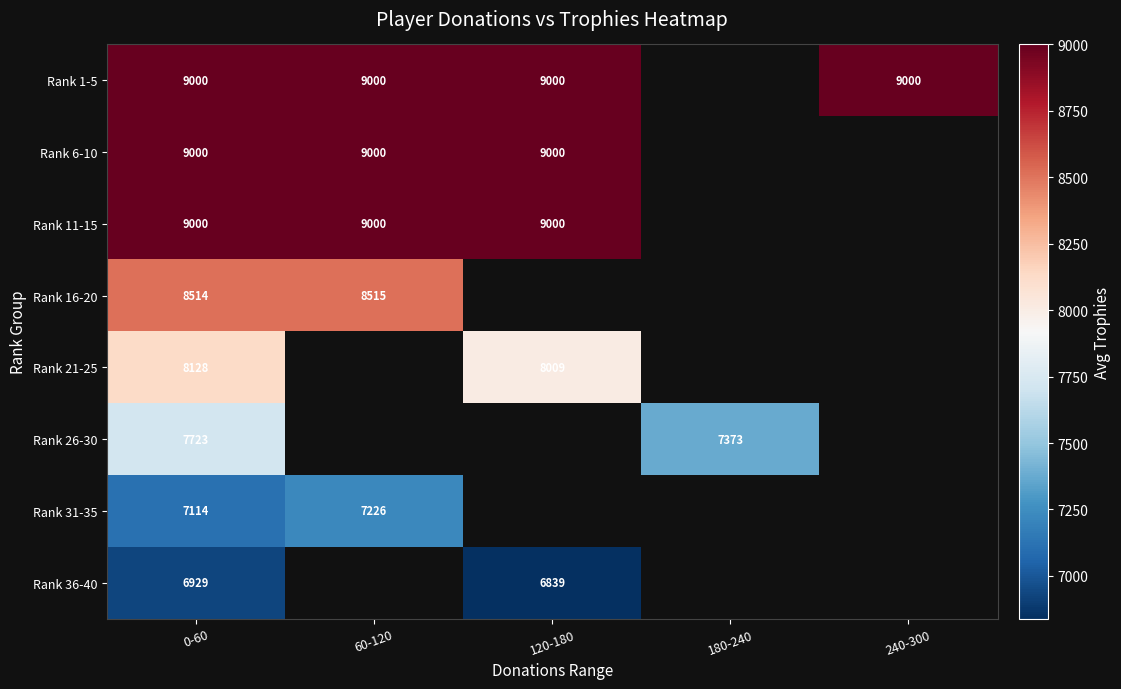

The Rank 11-15 series shows 3745 at 120-180. True or false?

False